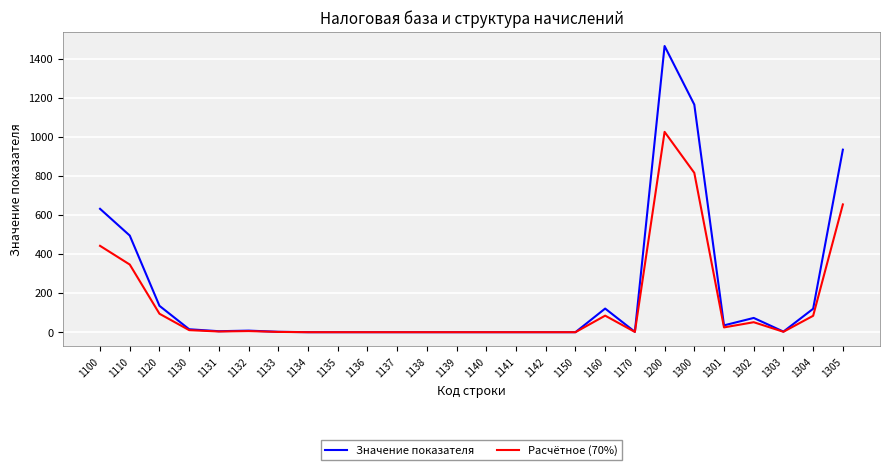

What is the maximum value for Значение показателя?

1466.0